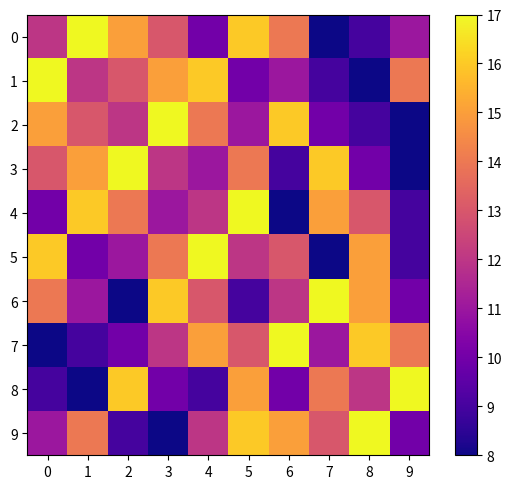

List the series in order of their peak value, lowest first.

0, 1, 2, 3, 4, 5, 6, 7, 8, 9